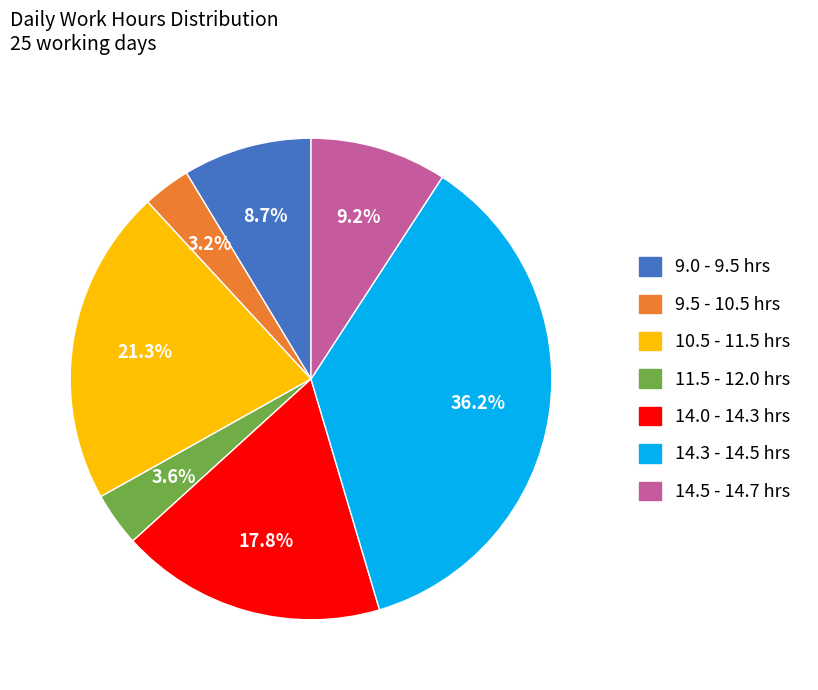

Is there any slice that represents more than half of the pie?

No